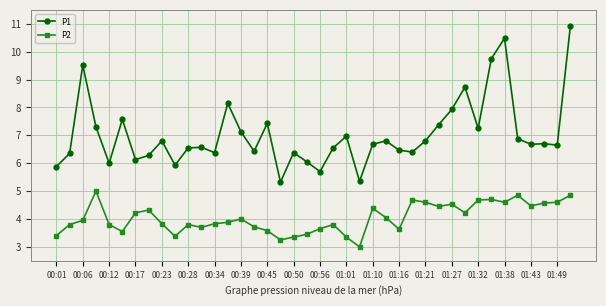

True or false: P1 has more than 2 interior local peaks.

True